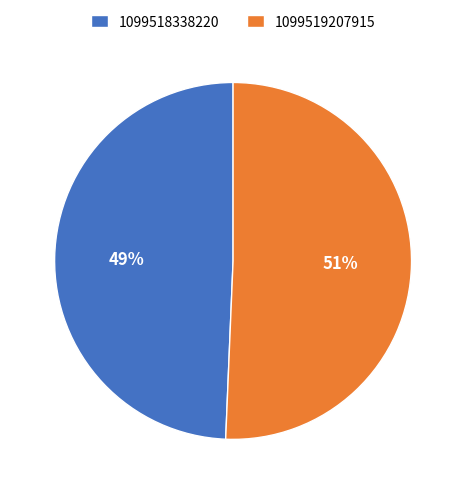

Which has a higher value, 1099519207915 or 1099518338220?

1099519207915